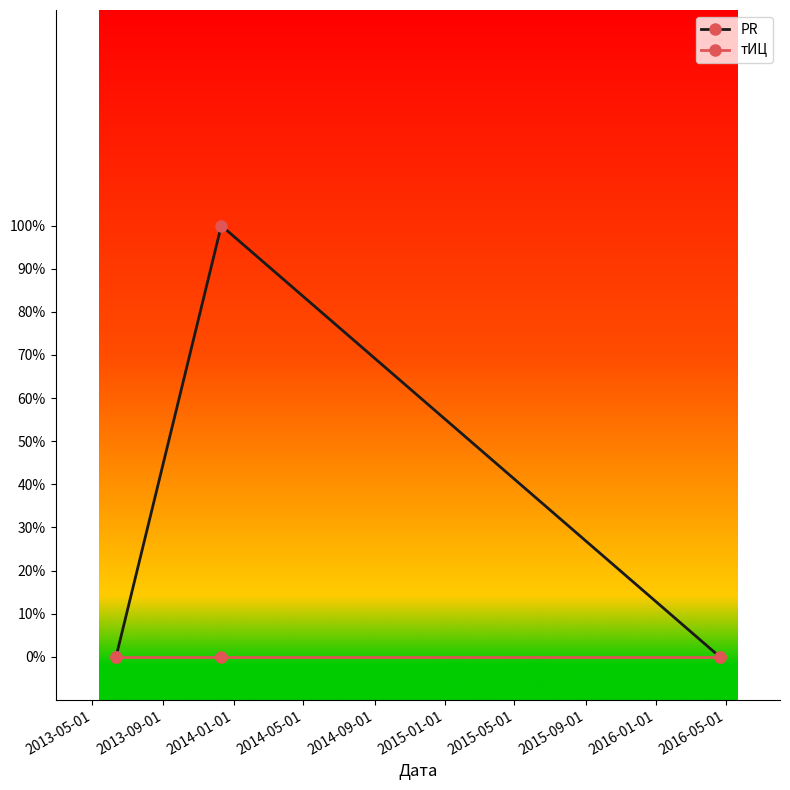

What are all the series names shown in the legend?

PR, тИЦ